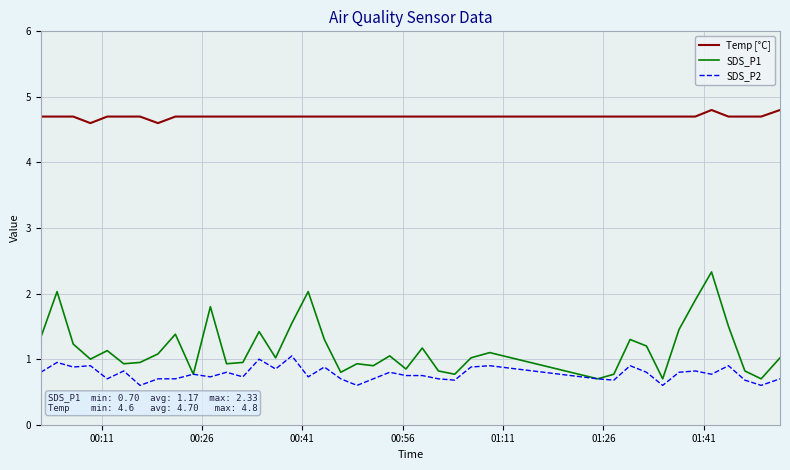

Which series has the widest spread of values?

SDS_P1